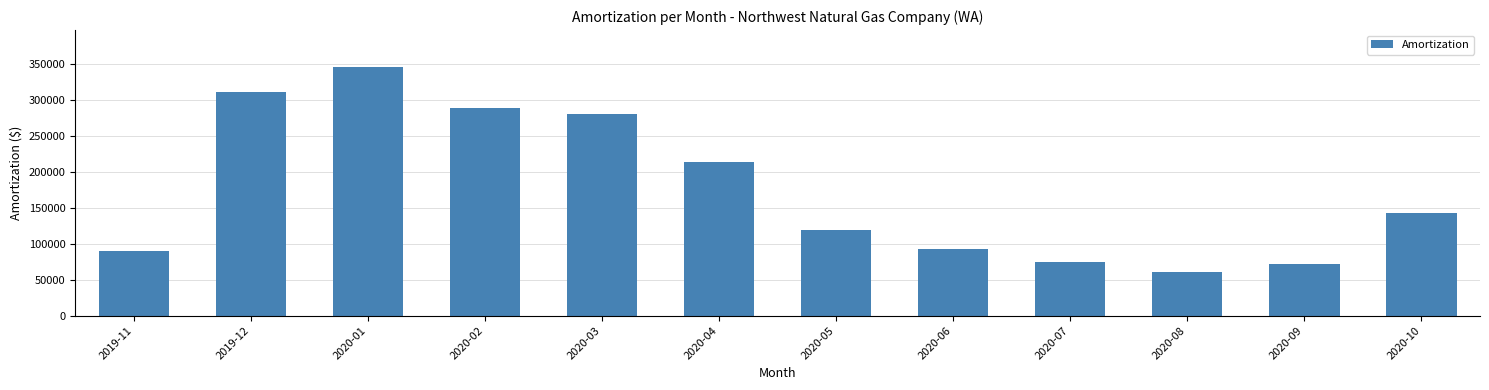

Count the number of categories in the chart.

12